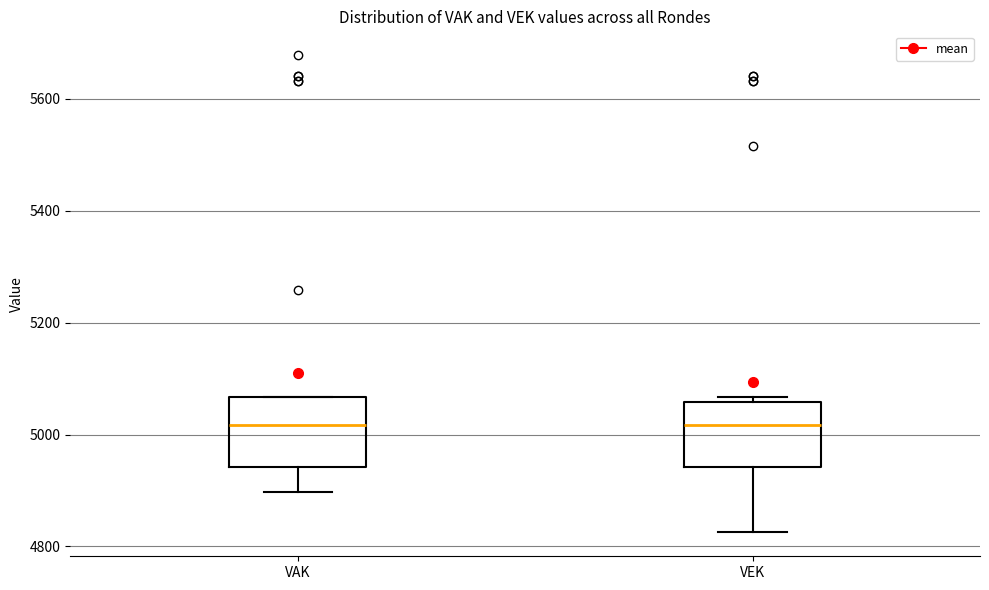

Reading left to right, read every box against the y-axis: the position of its median line, the range the box covers, and the ends of its whiskers. The values are not printed on the chart, so give them approximately, as read against the axis.

VAK: median 5020, box 4940 to 5060, whiskers 4900 to 5060
VEK: median 5020, box 4940 to 5060, whiskers 4820 to 5060 (just above the box's upper edge)